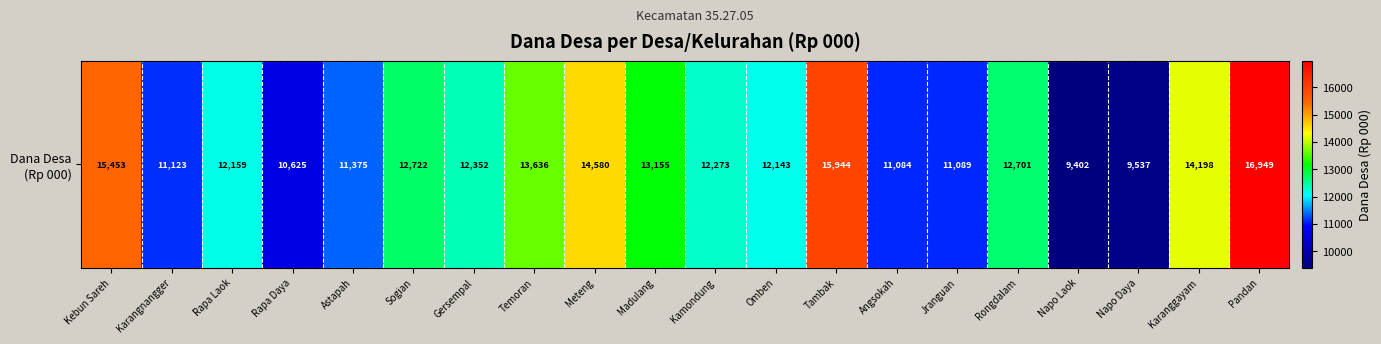

Where is the data nearest to the value 13175?

Madulang